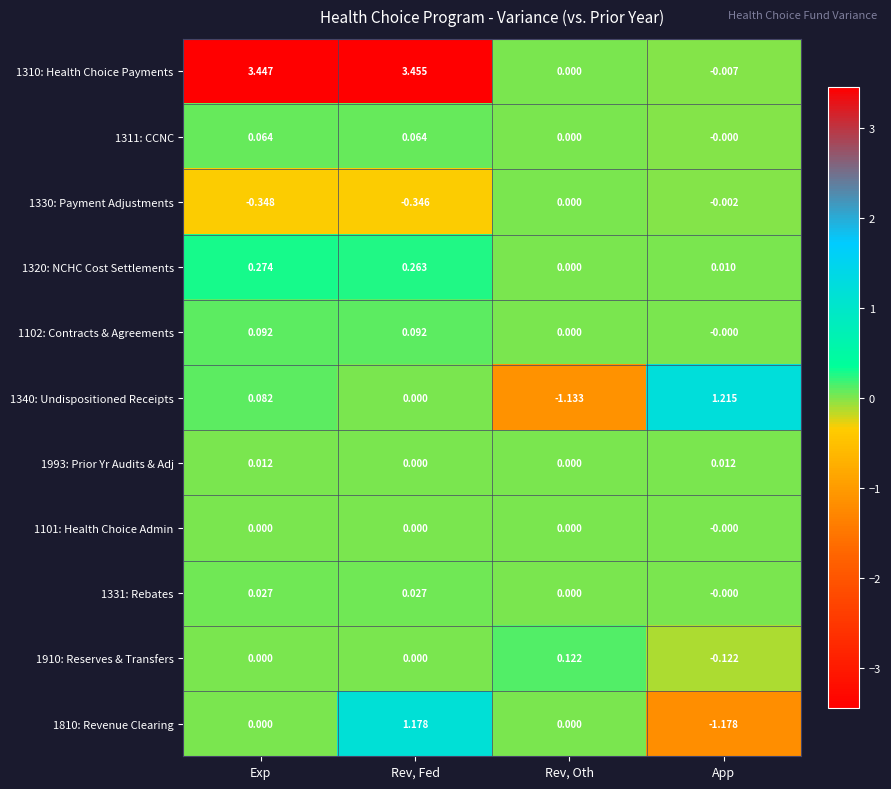

Which category has the highest value in the 1330: Payment Adjustments series?

Rev, Oth